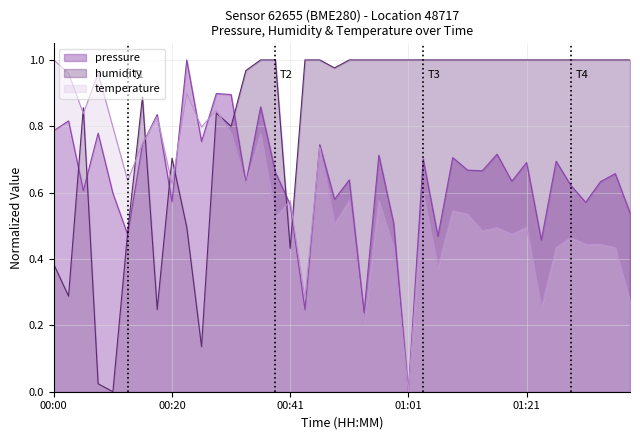

What is the average value of the pressure series?

0.6